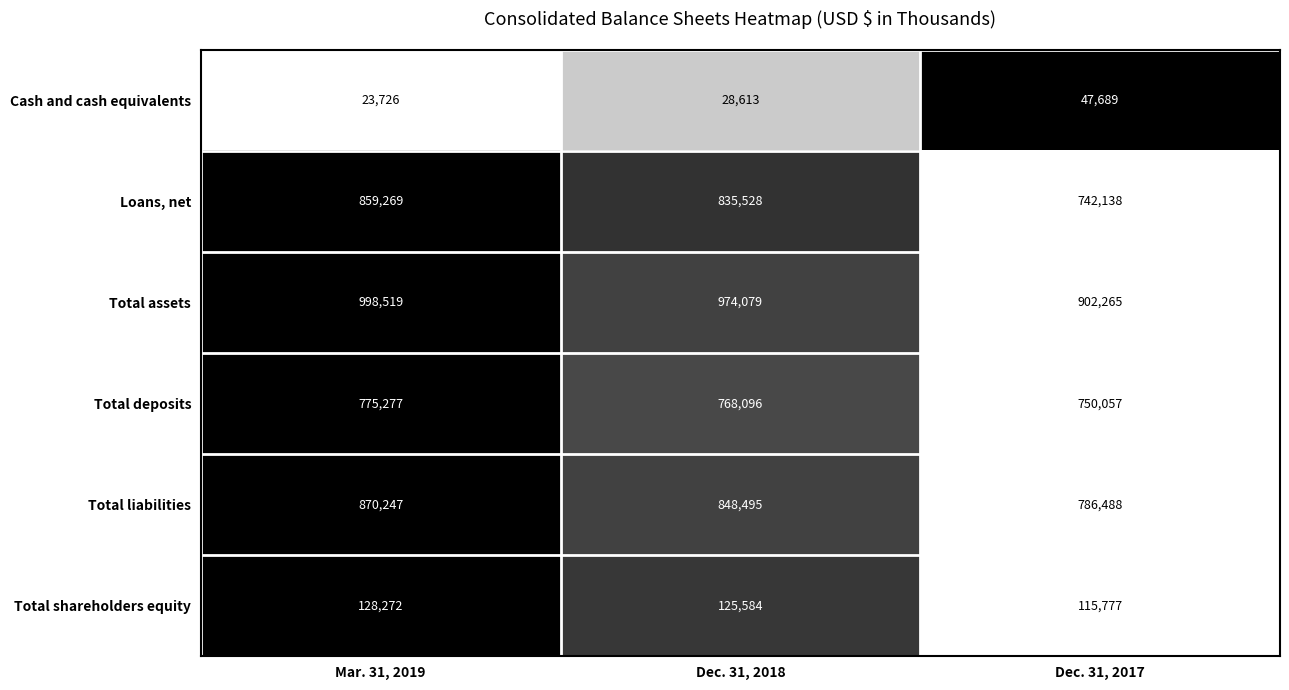

At which category is the sum across all series the highest?

Mar. 31, 2019